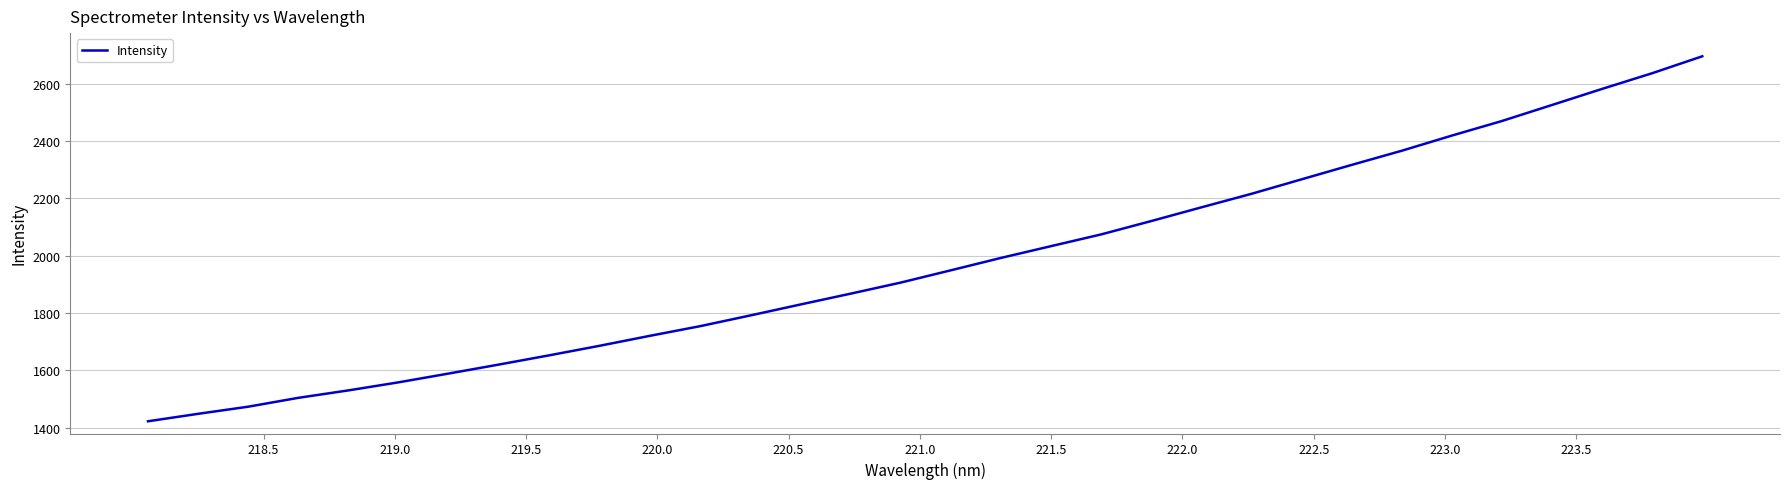

What is the greatest value displayed?

2695.3